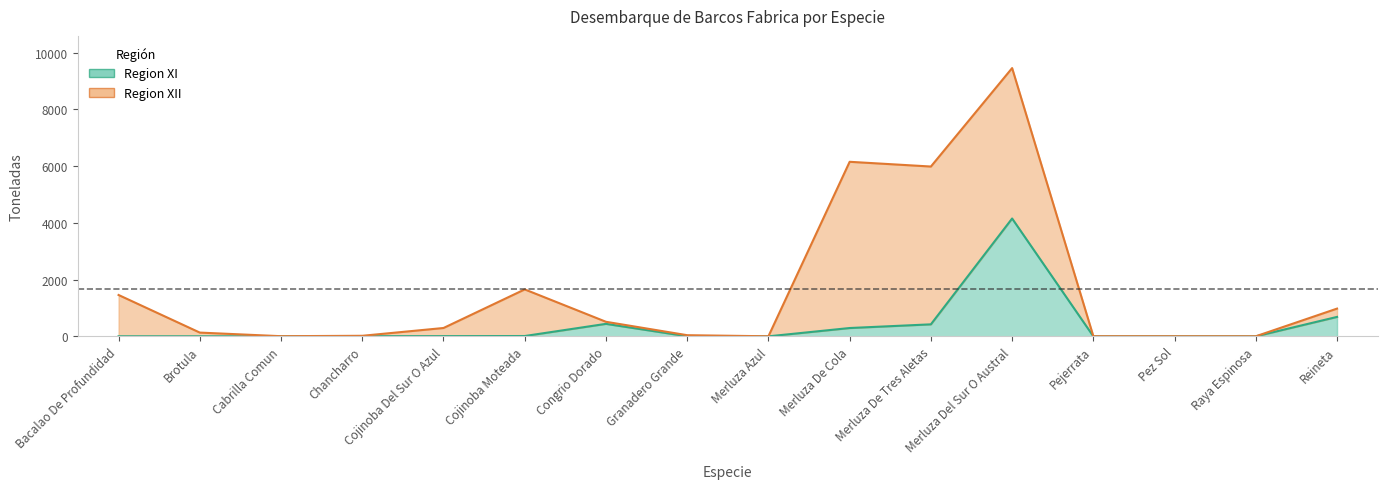

Rank the categories by value from lowest to highest.

Cabrilla Comun, Merluza Azul, Pejerrata, Pez Sol, Raya Espinosa, Bacalao De Profundidad, Brotula, Granadero Grande, Chancharro, Cojinoba Del Sur O Azul, Cojinoba Moteada, Merluza De Cola, Merluza De Tres Aletas, Congrio Dorado, Reineta, Merluza Del Sur O Austral